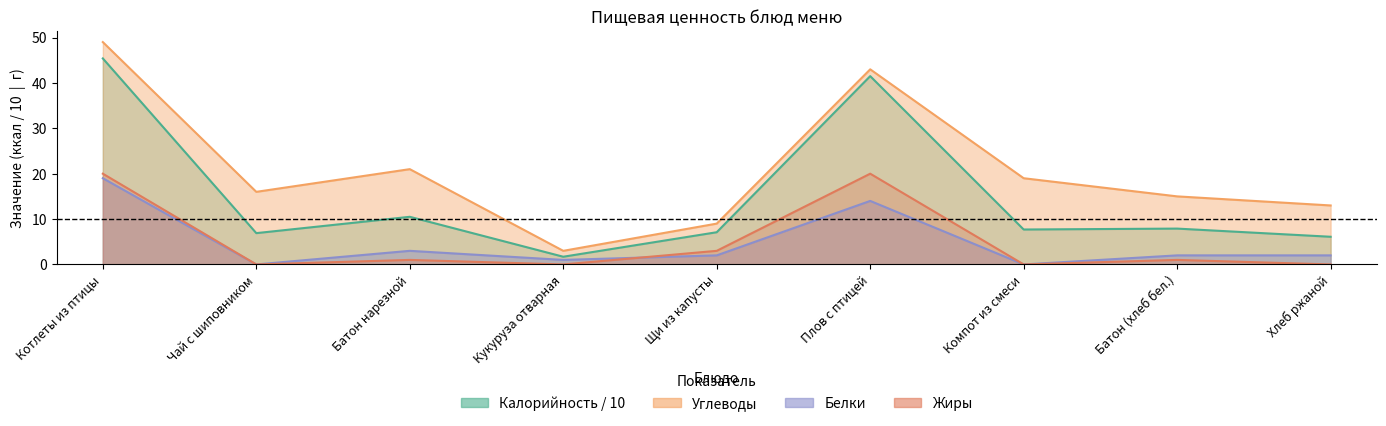

What is the sum of all Углеводы values?

188.0